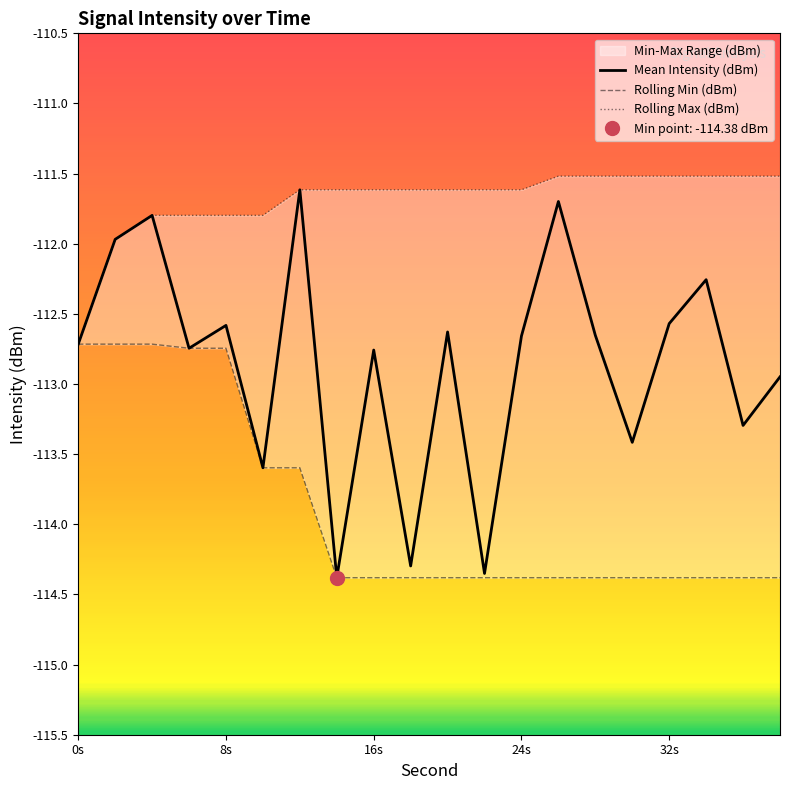

What is the maximum value for Mean Intensity (dBm)?

-111.6